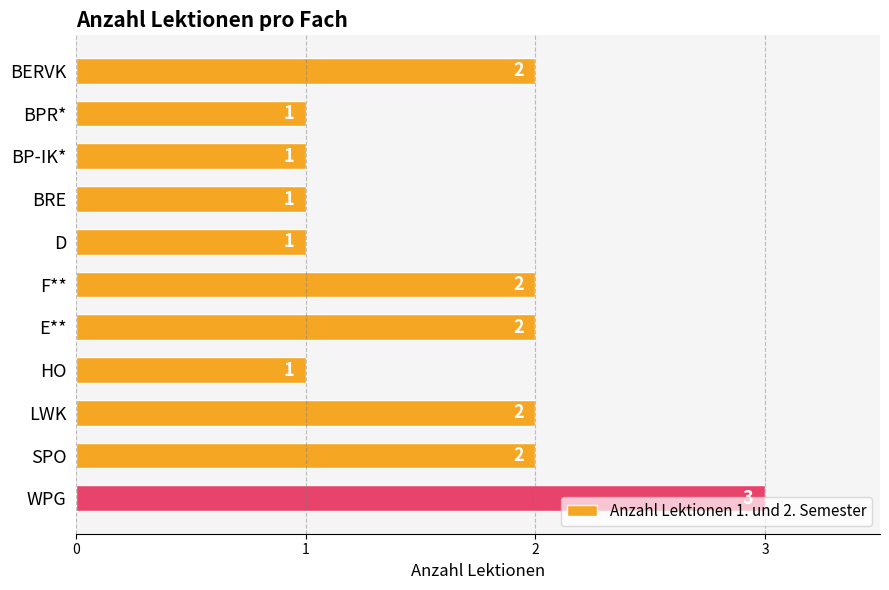

What is the value of the 3rd bar from the top?

1